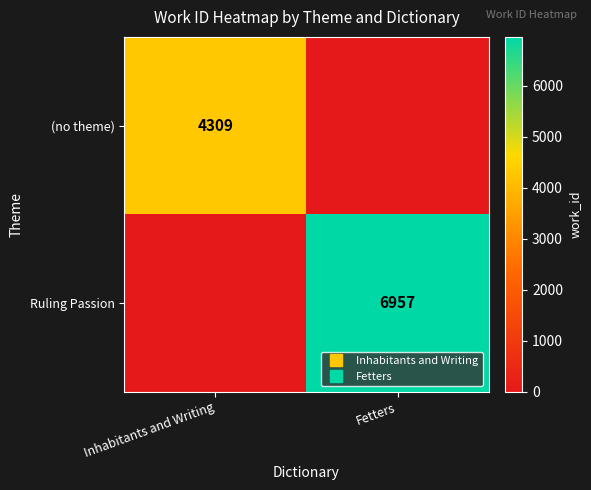

Which label corresponds to the smallest value in the chart?

Fetters